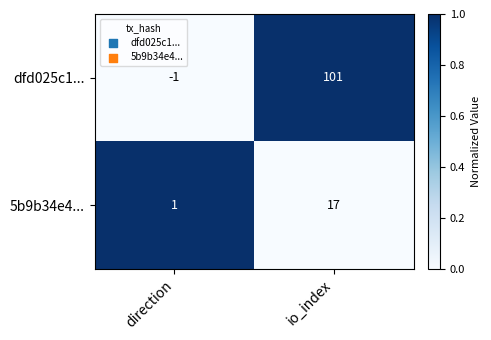

Which series has the largest range (max minus min)?

dfd025c1...